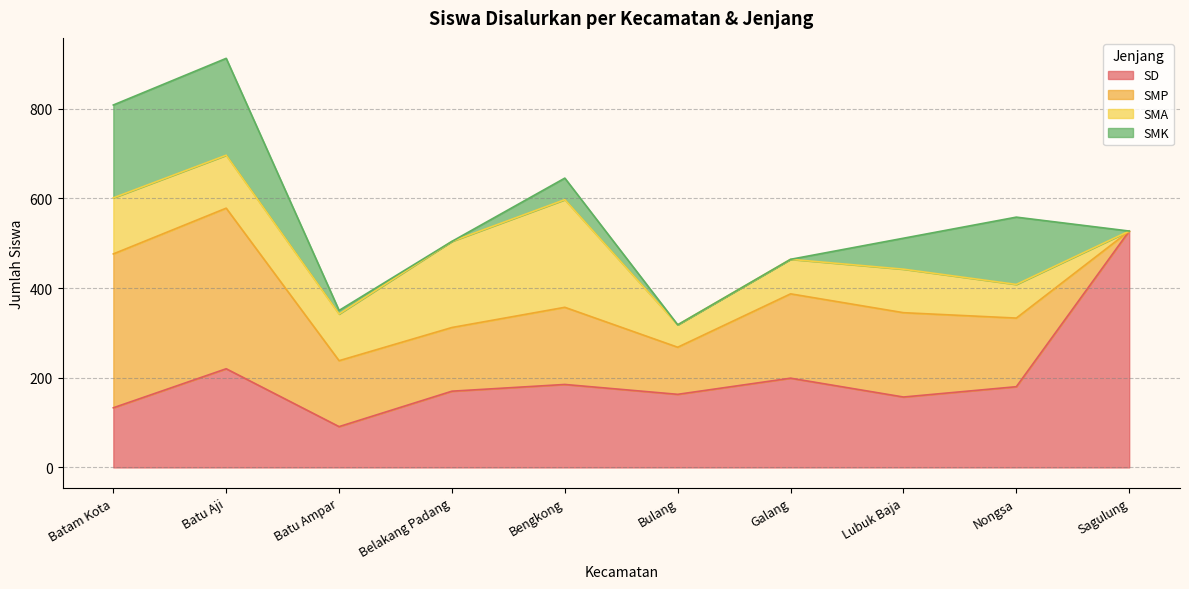

What is the total value across all series at Batu Aji?

912